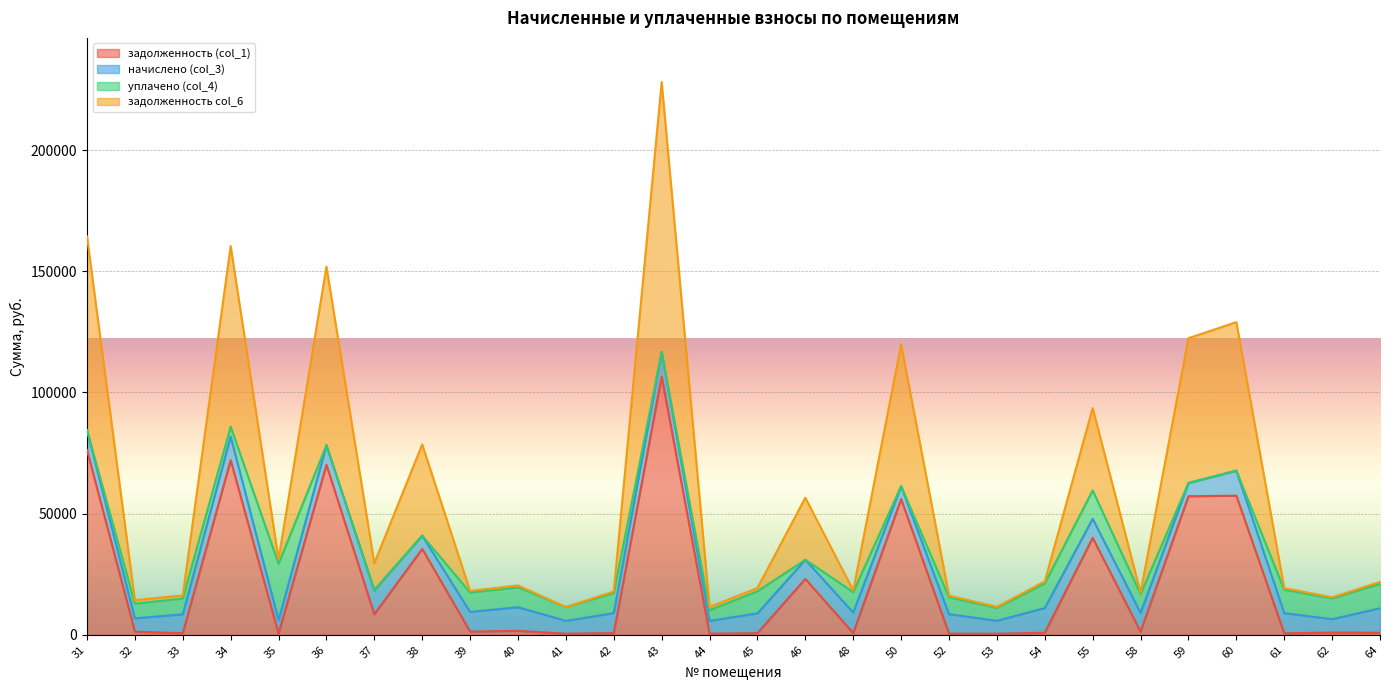

At which category is the sum across all series the highest?

43